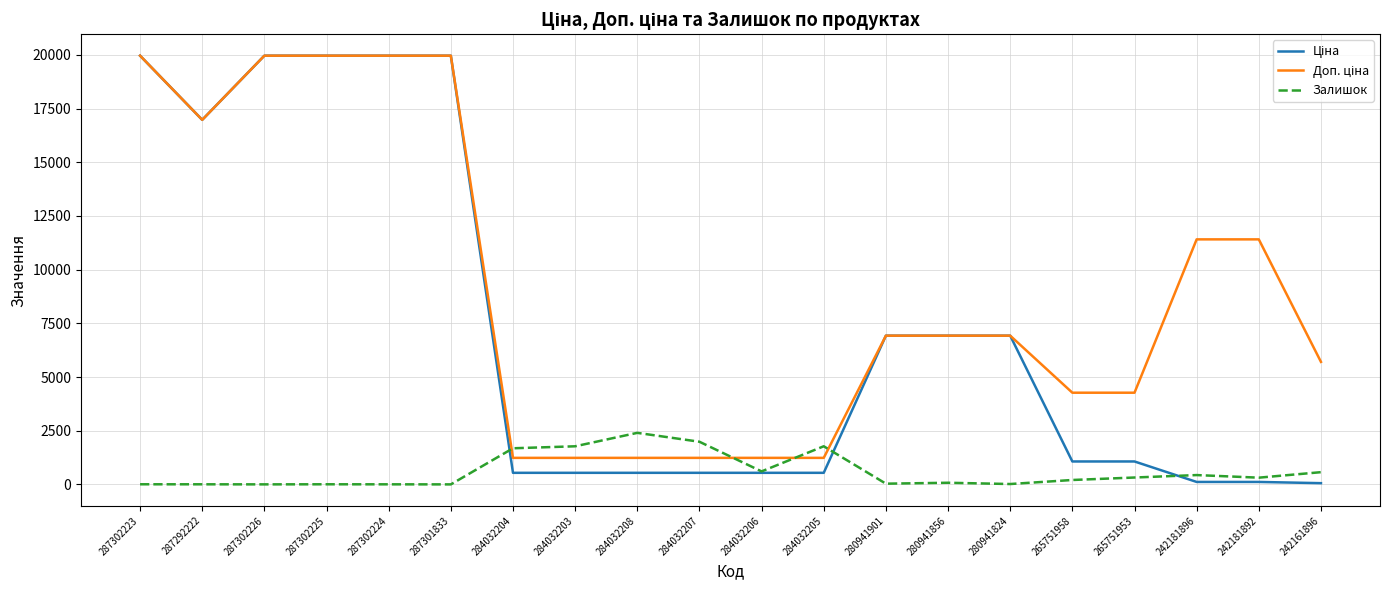

The Залишок series shows 5.0 at 287302223. True or false?

True